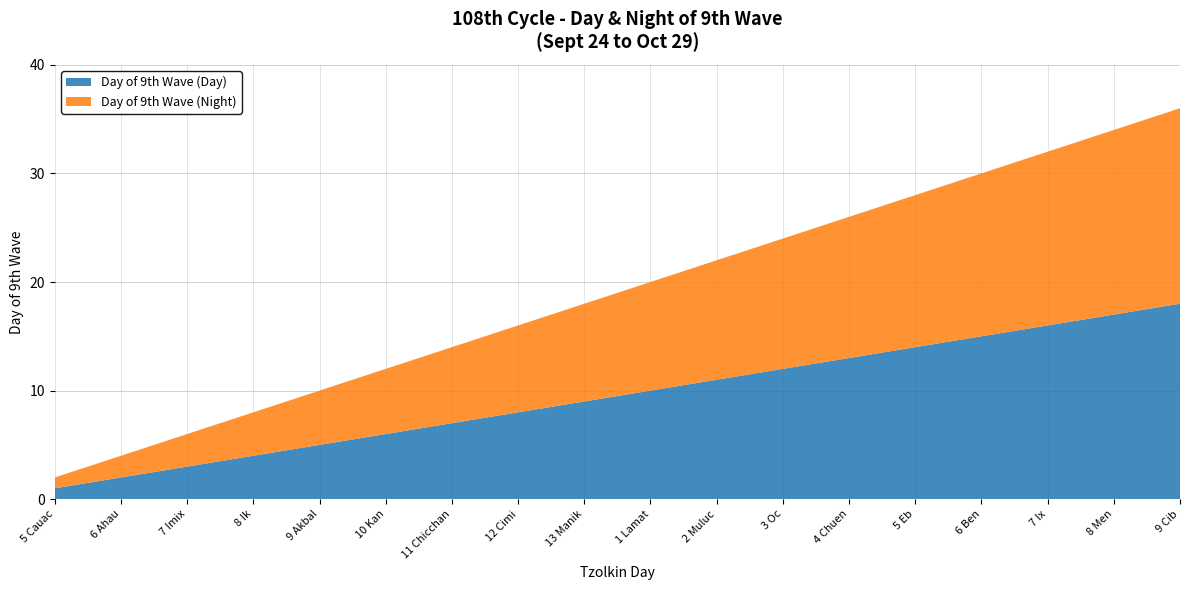

Reading right to left, extract all data points from this chart.

Day of 9th Wave (Day): 9 Cib=18	8 Men=17	7 Ix=16	6 Ben=15	5 Eb=14	4 Chuen=13	3 Oc=12	2 Muluc=11	1 Lamat=10	13 Manik=9	12 Cimi=8	11 Chicchan=7	10 Kan=6	9 Akbal=5	8 Ik=4	7 Imix=3	6 Ahau=2	5 Cauac=1
Day of 9th Wave (Night): 9 Cib=18	8 Men=17	7 Ix=16	6 Ben=15	5 Eb=14	4 Chuen=13	3 Oc=12	2 Muluc=11	1 Lamat=10	13 Manik=9	12 Cimi=8	11 Chicchan=7	10 Kan=6	9 Akbal=5	8 Ik=4	7 Imix=3	6 Ahau=2	5 Cauac=1